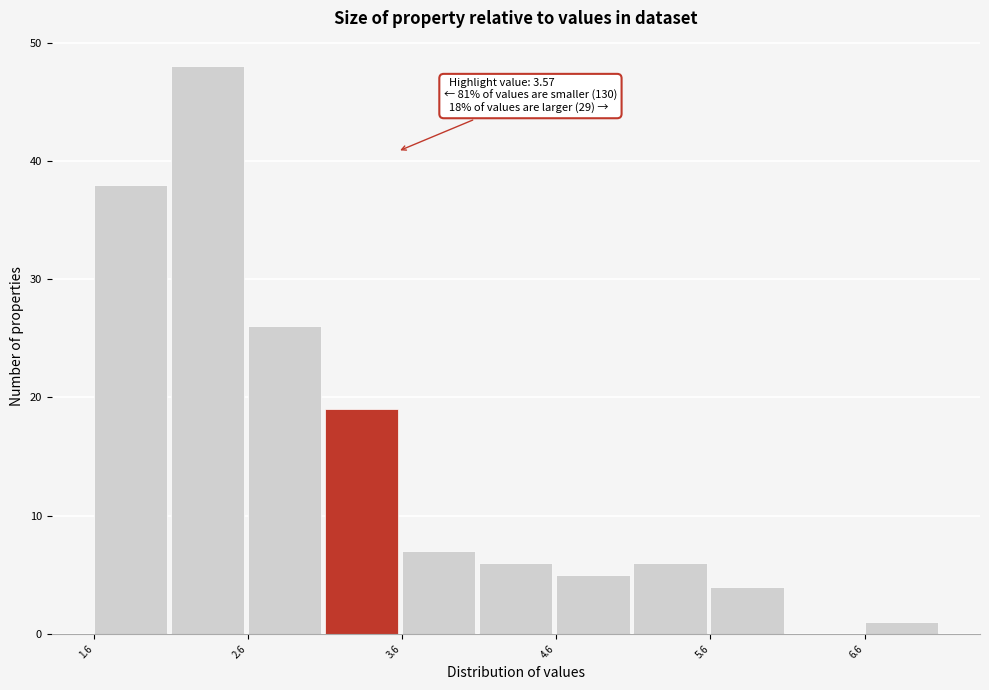

Over which range of the x-axis is the bar tallest?

2.1 to 2.6